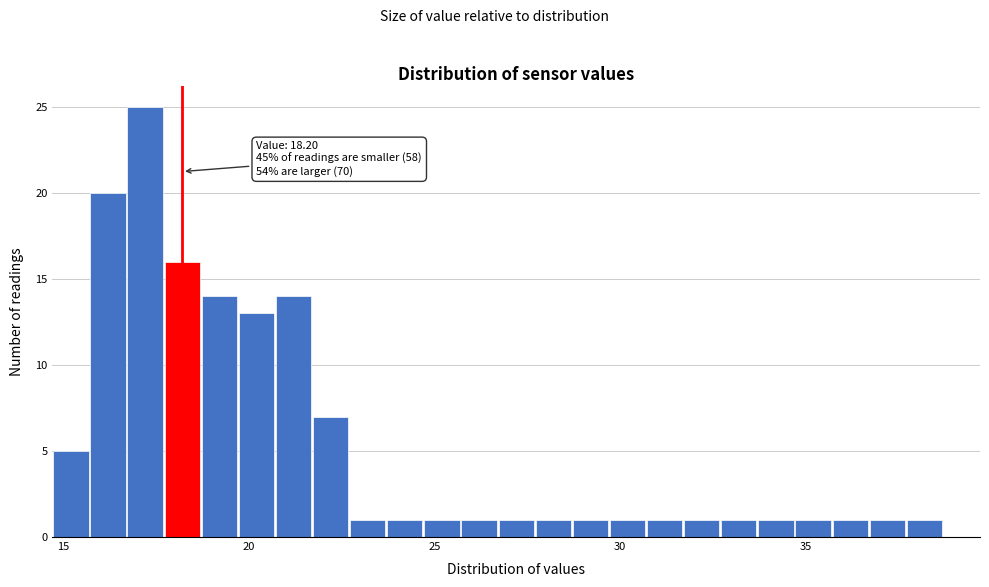

Around what value on the x-axis is the tallest bar? Give the approximate position of its centre, as read against the axis.

17.0